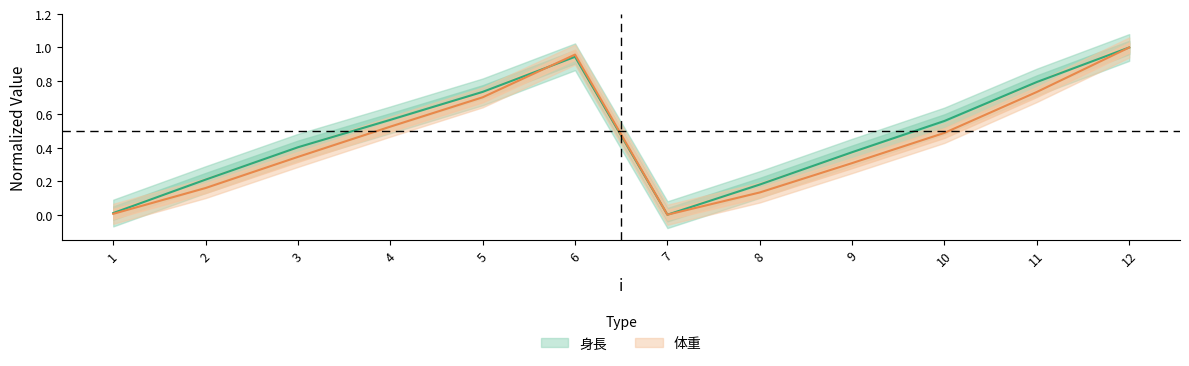

Rank the series by their maximum value, from lowest to highest.

身長, 体重